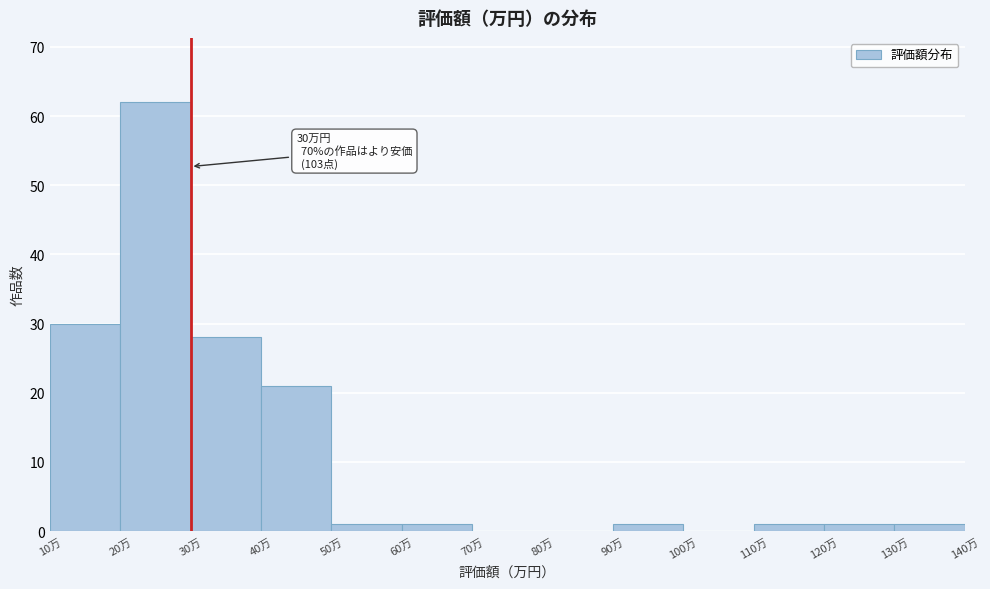

Which range on the x-axis has the tallest bar?

20 to 30